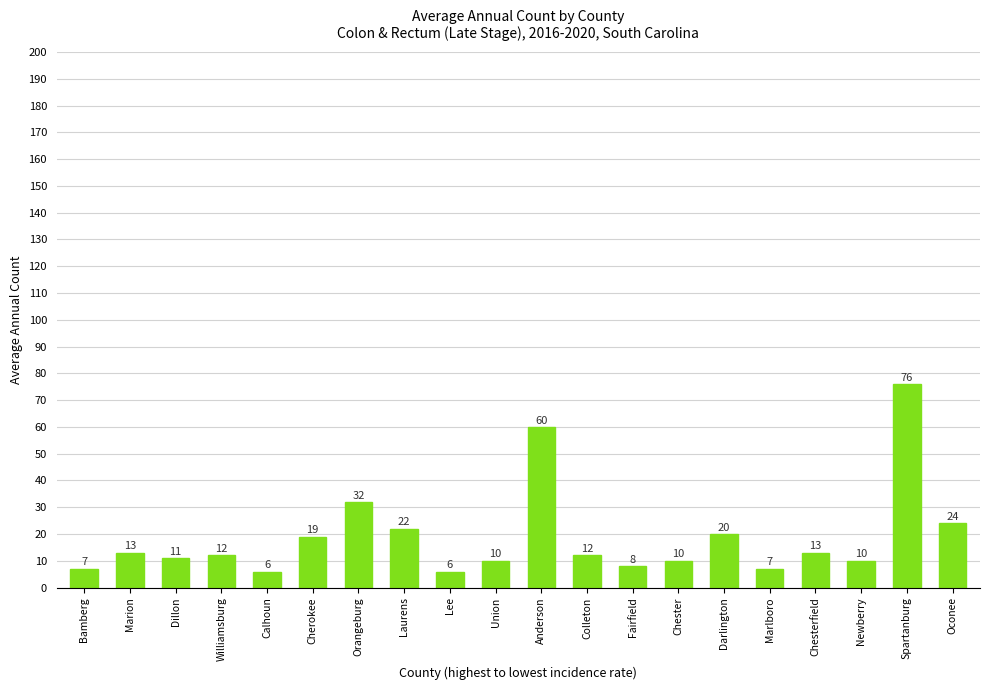

What is the maximum value shown in the chart?

76